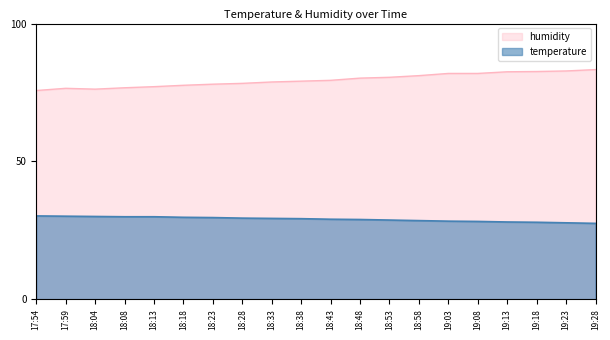

What is the label of the 3rd point from the left?

18:04